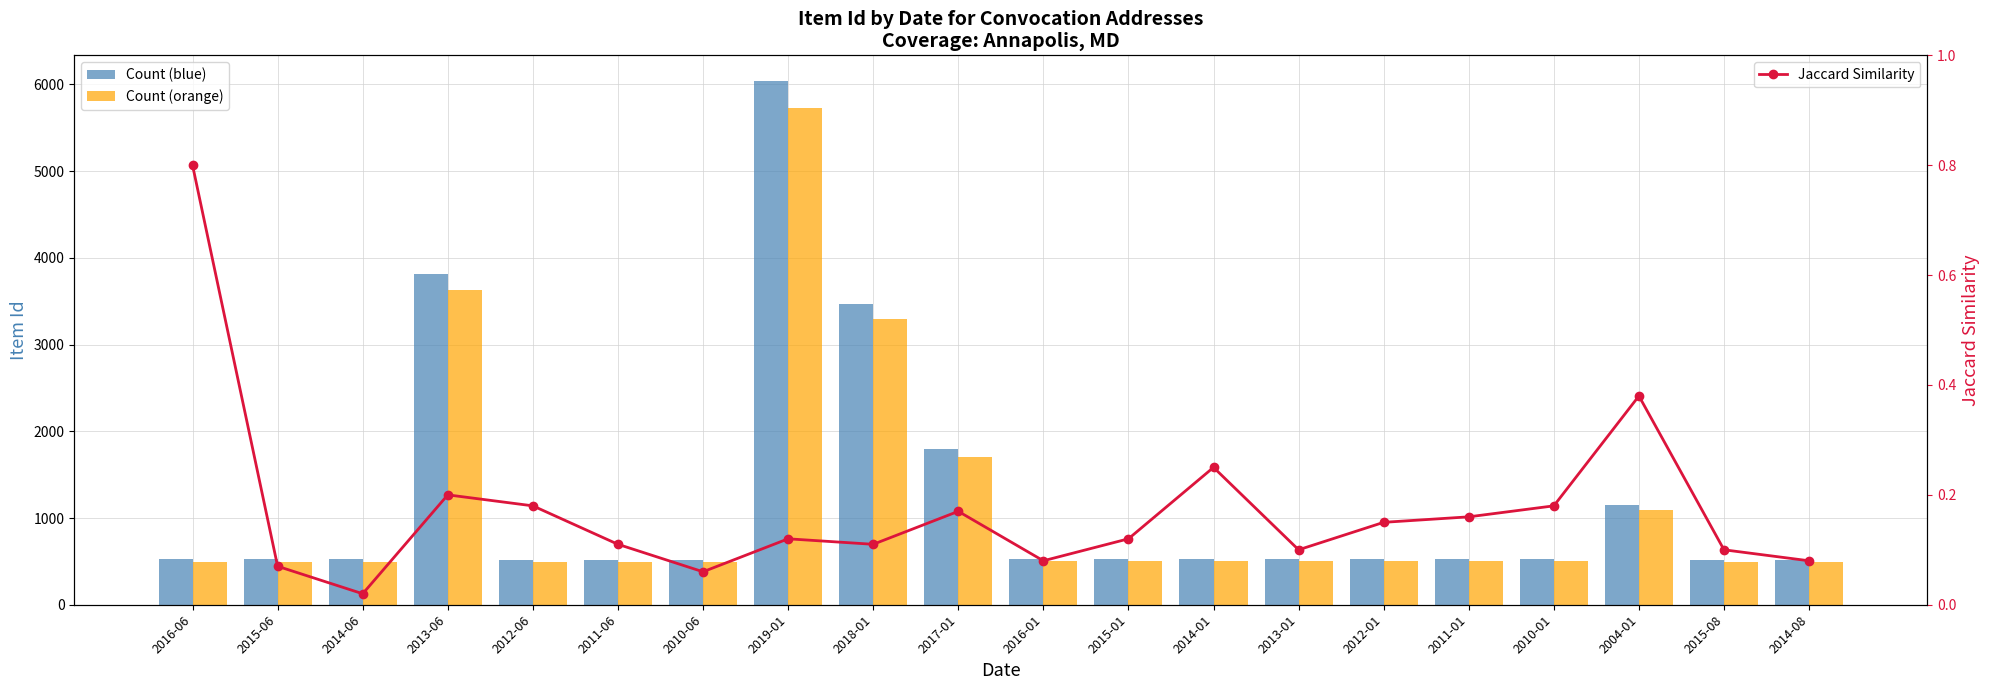

Which has a higher value, 2015-01 or 2010-01?

2015-01